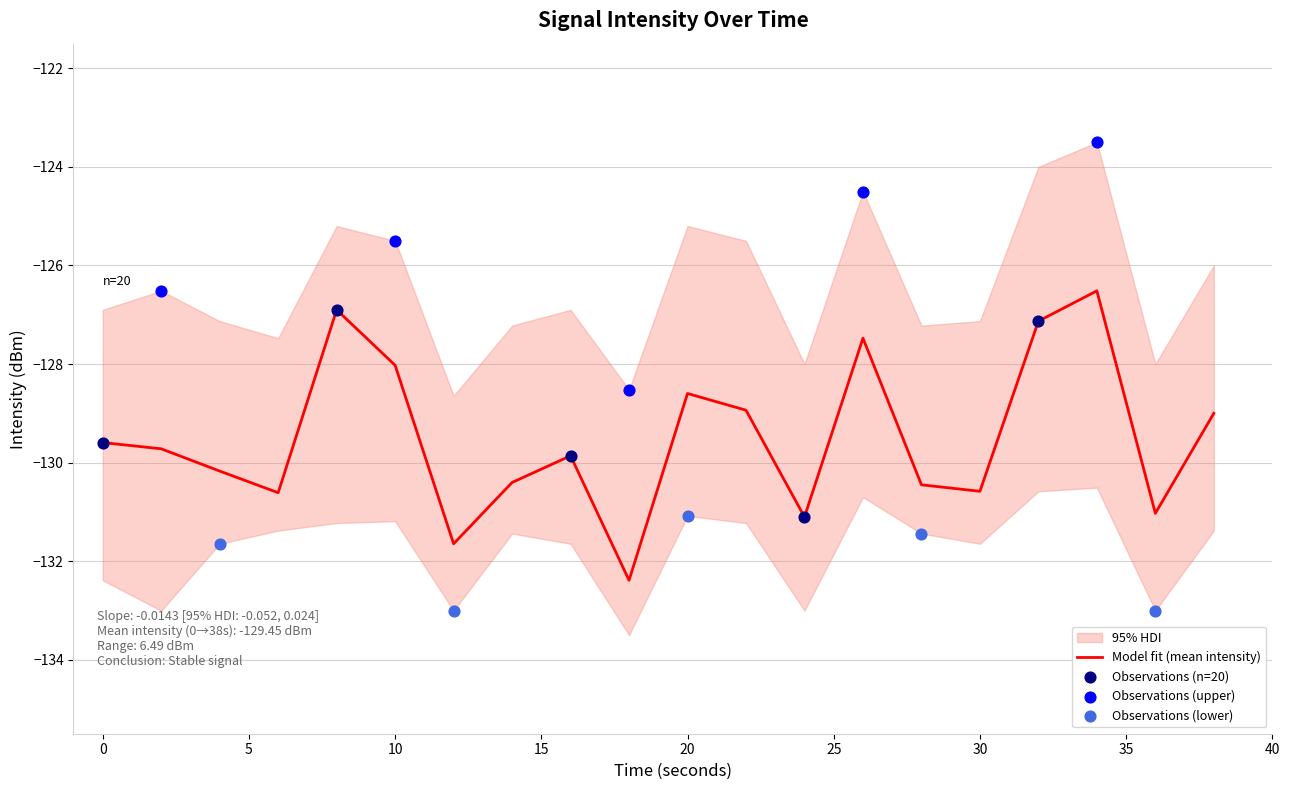

Which series has the largest total across all categories?

intensity_upper